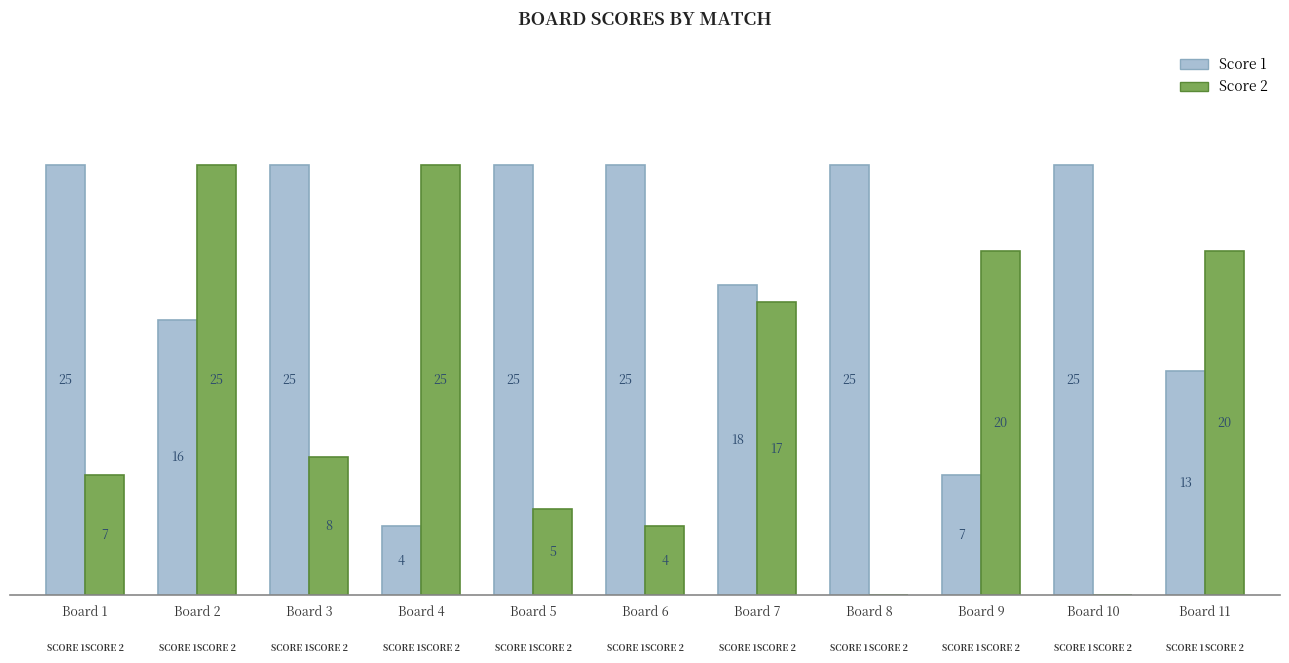

Where is Score 2 nearest to the value 12?

Board 3